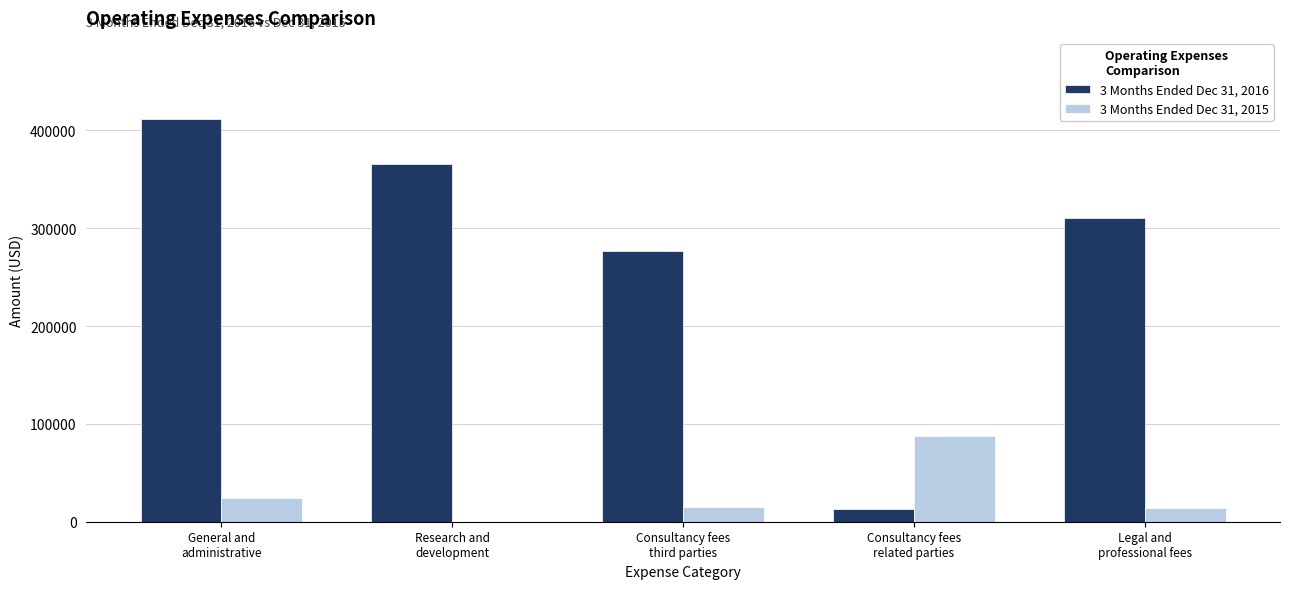

How many distinct data groups are displayed?

2